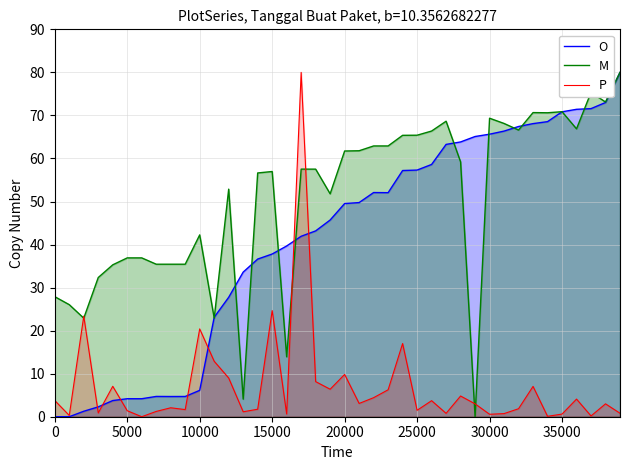

Rank the series by their average value, from lowest to highest.

P, O, M